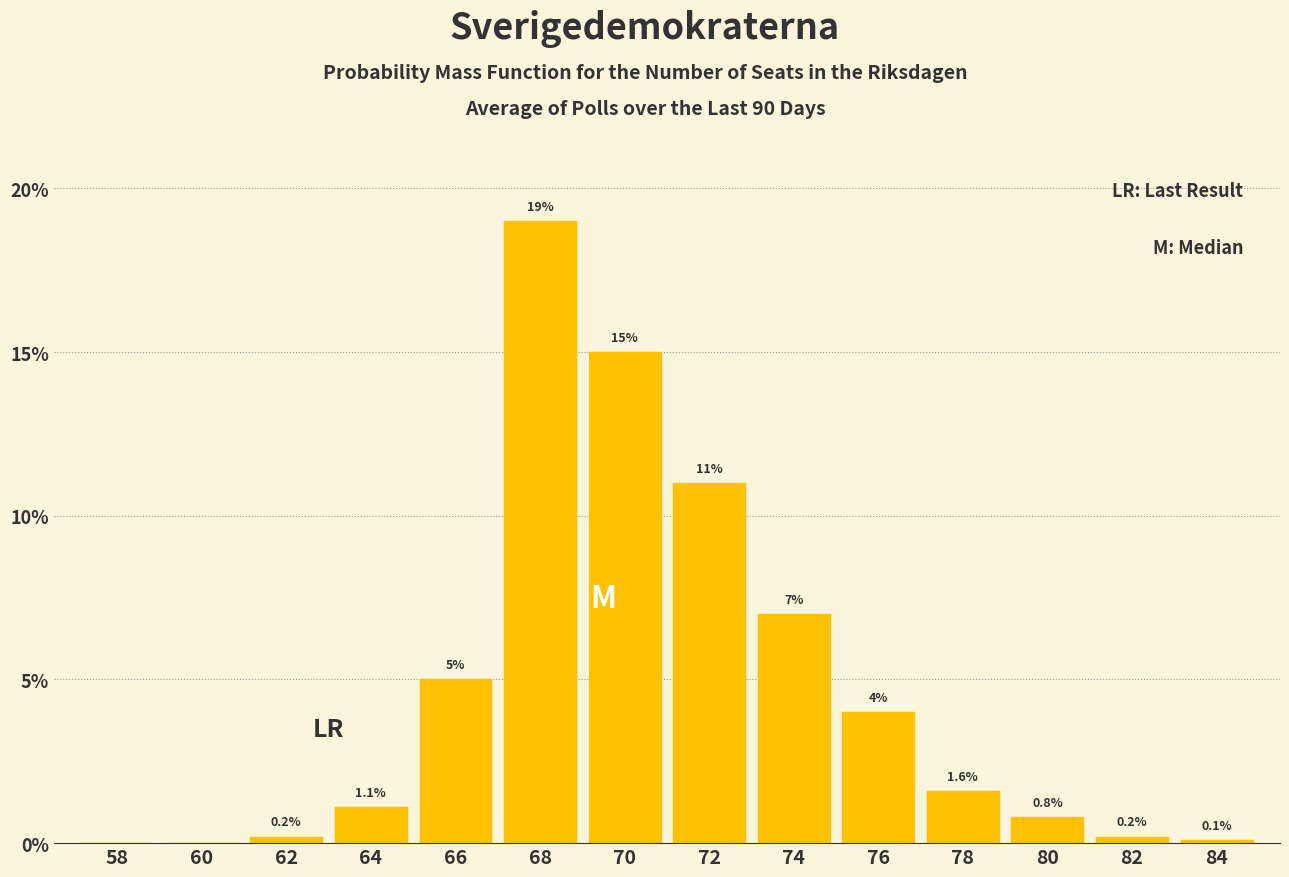

Reading left to right, extract all data points from this chart.

58=0.0	60=0.0	62=0.2	64=1.1	66=5.0	68=19.0	70=15.0	72=11.0	74=7.0	76=4.0	78=1.6	80=0.8	82=0.2	84=0.1